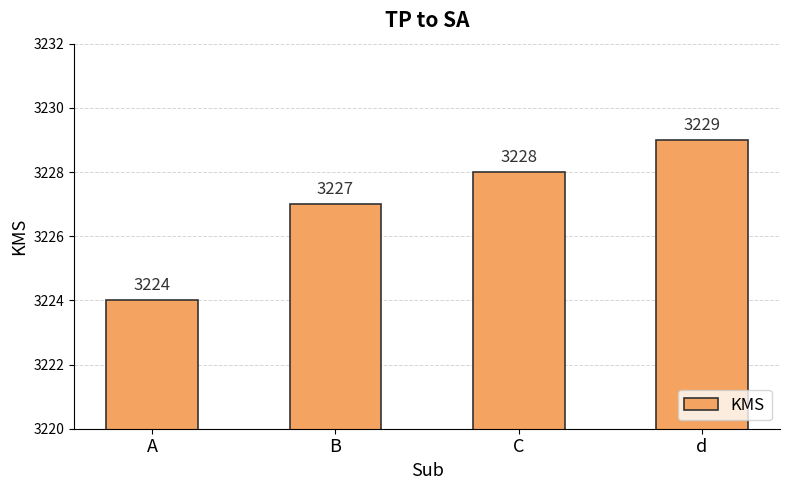

Reading left to right, extract all data points from this chart.

A=3224	B=3227	C=3228	d=3229